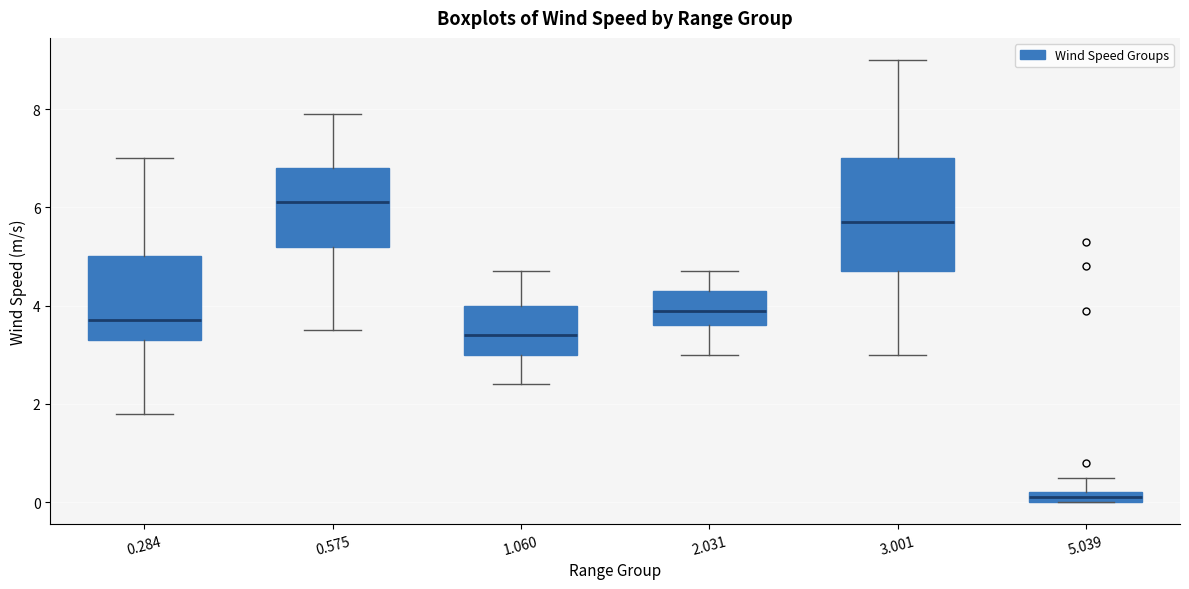

Where does the median line of the box at x = 2.031 sit on the y-axis? The values are not printed on the chart, so give them approximately, as read against the axis.

4.0